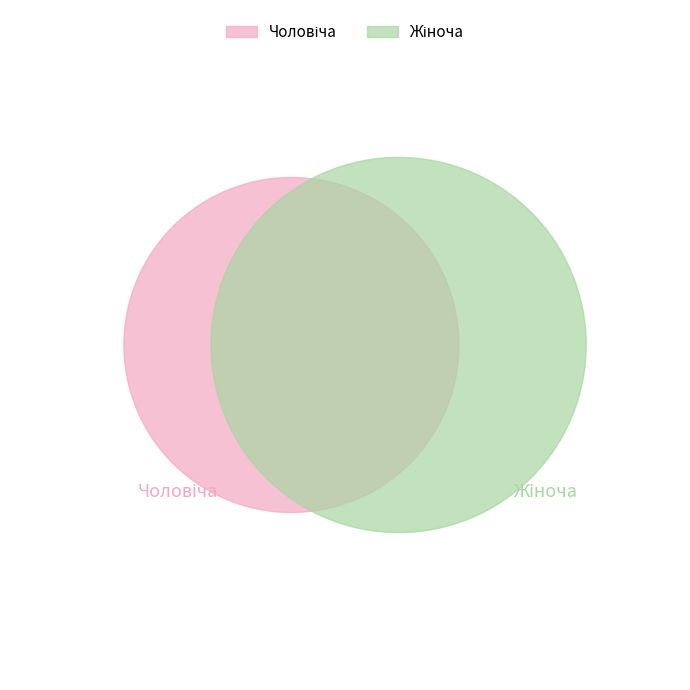

To the nearest percent, what is the difference between the largest and smallest slice percentages?

33%